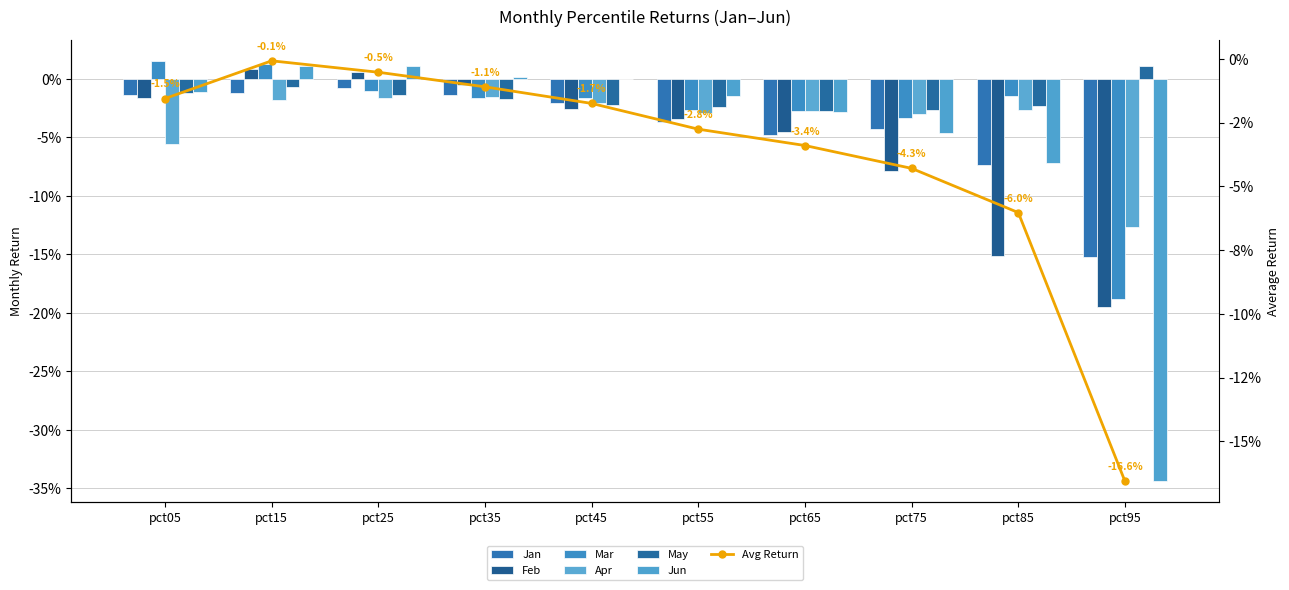

How many negative values does the May series have?

9